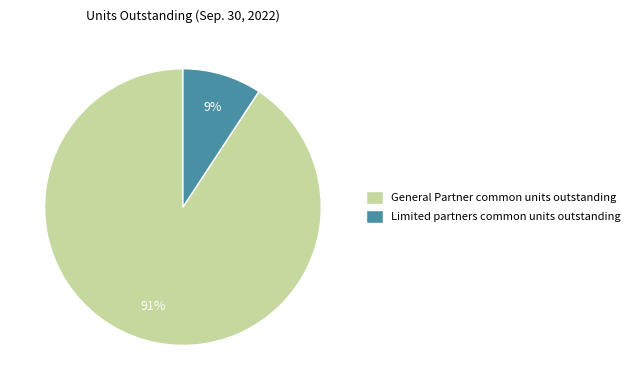

What percentage is the Limited partners common units outstanding slice, to the nearest percent?

9%